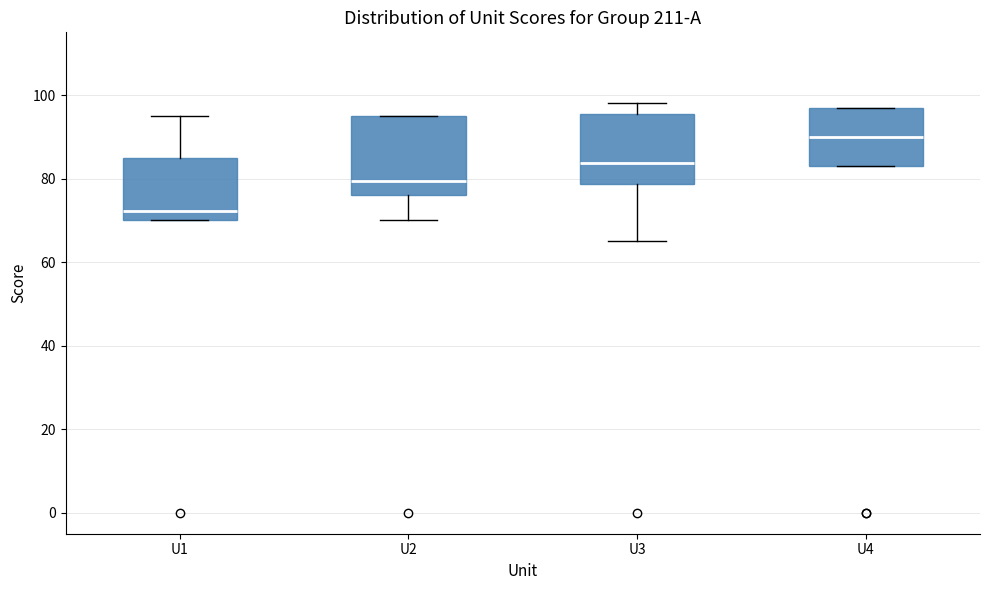

Which box's median line is the highest?

U4